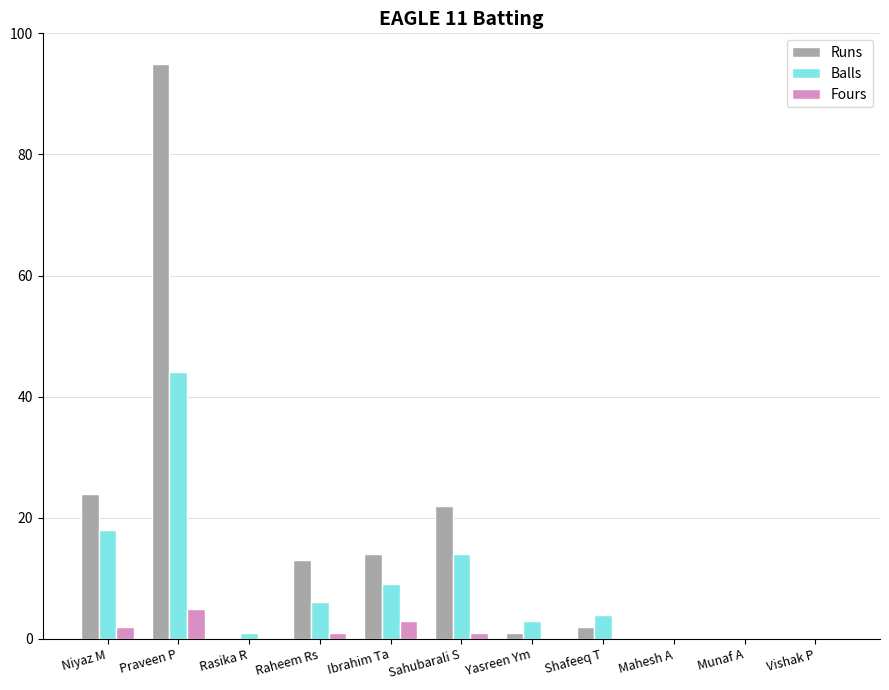

True or false: Runs has a value of -32 at Rasika R.

False